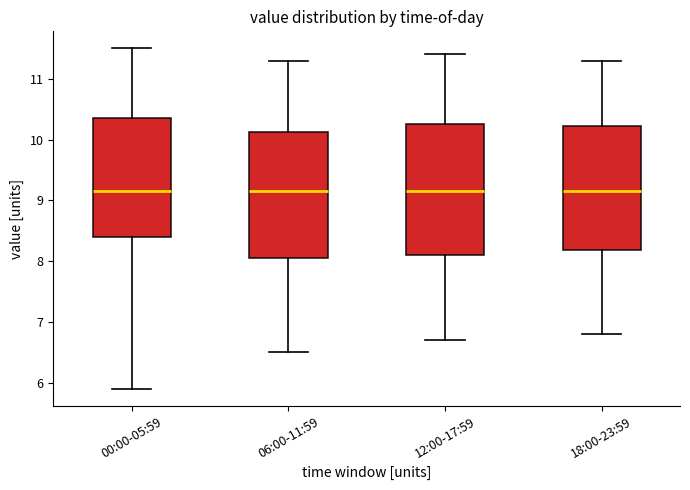

Where does the upper whisker of the box for 00:00-05:59 end on the y-axis? The values are not printed on the chart, so give them approximately, as read against the axis.

11.5